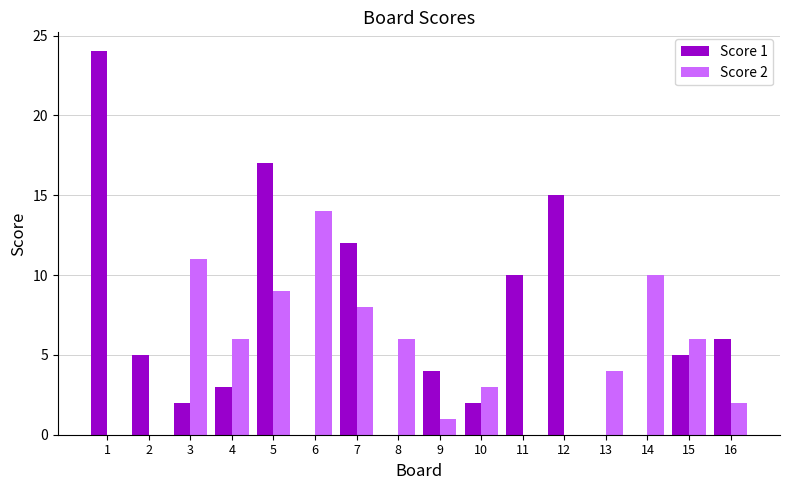

The value of Score 1 at 15 is 5. True or false?

True